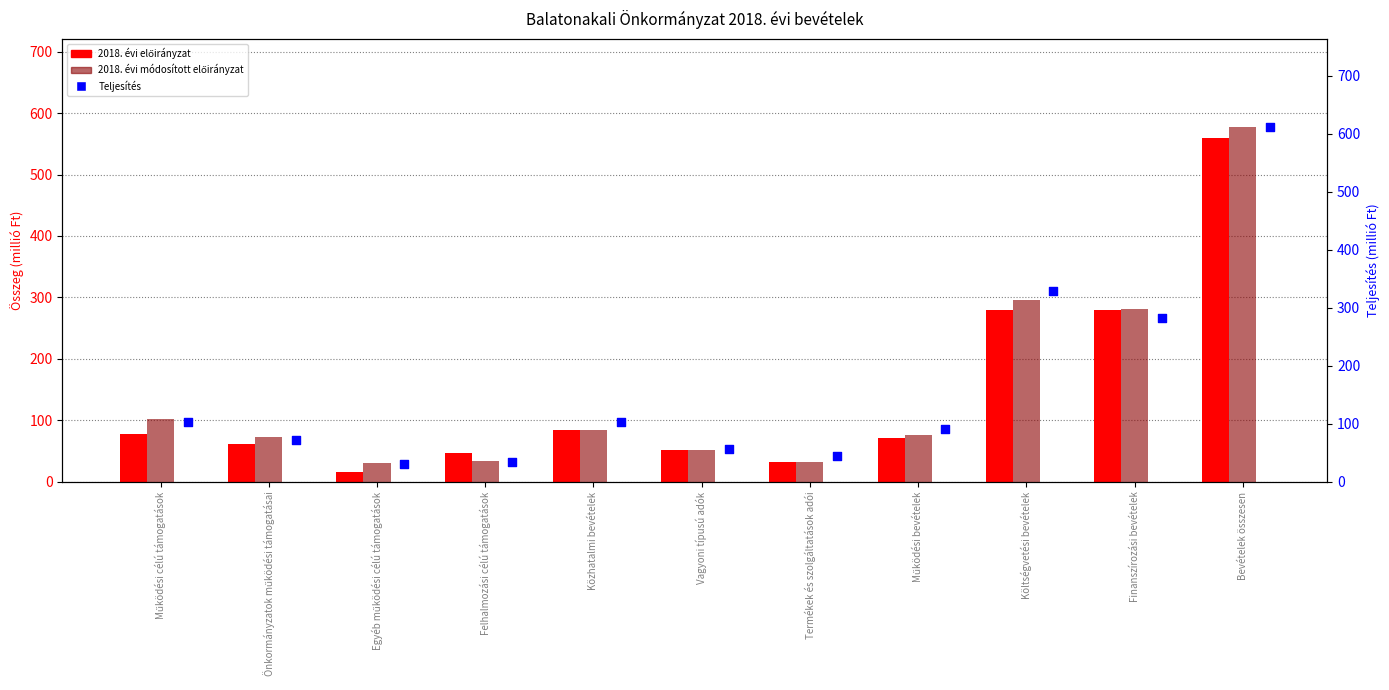

Which series has the largest total across all categories?

Teljesítés